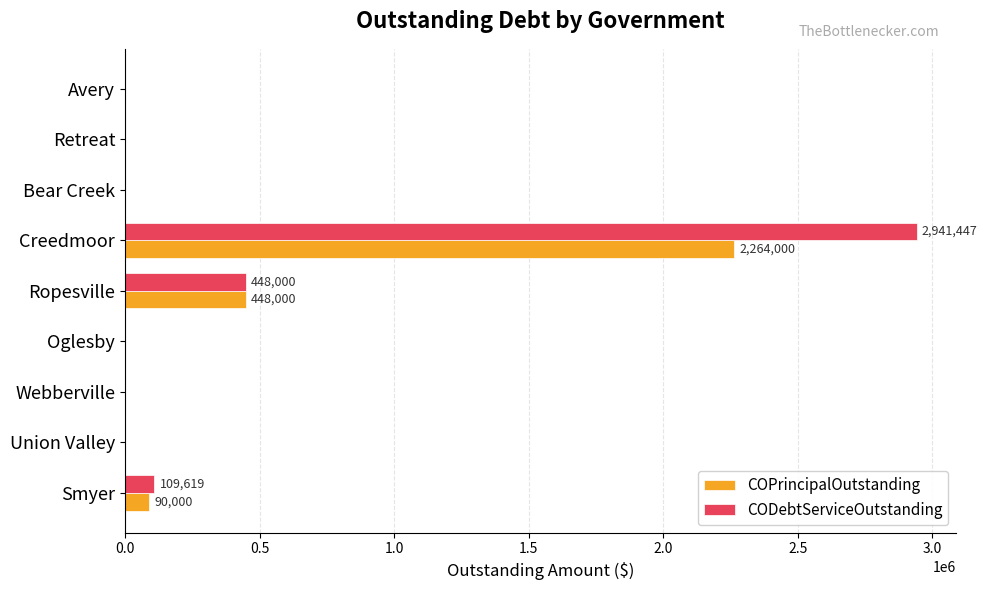

At which category is the sum across all series the highest?

Creedmoor